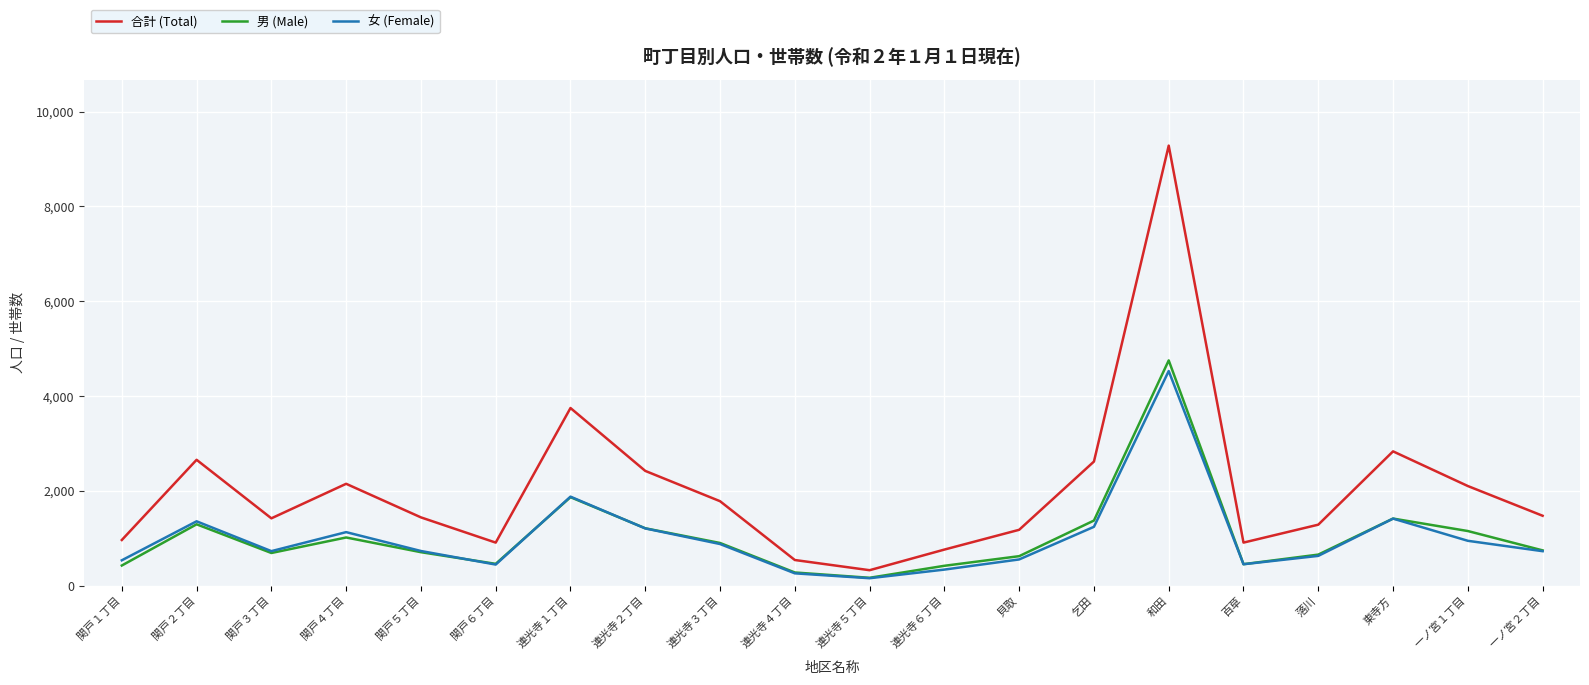

True or false: 男 (Male) and 合計 (Total) intersect in this chart.

False